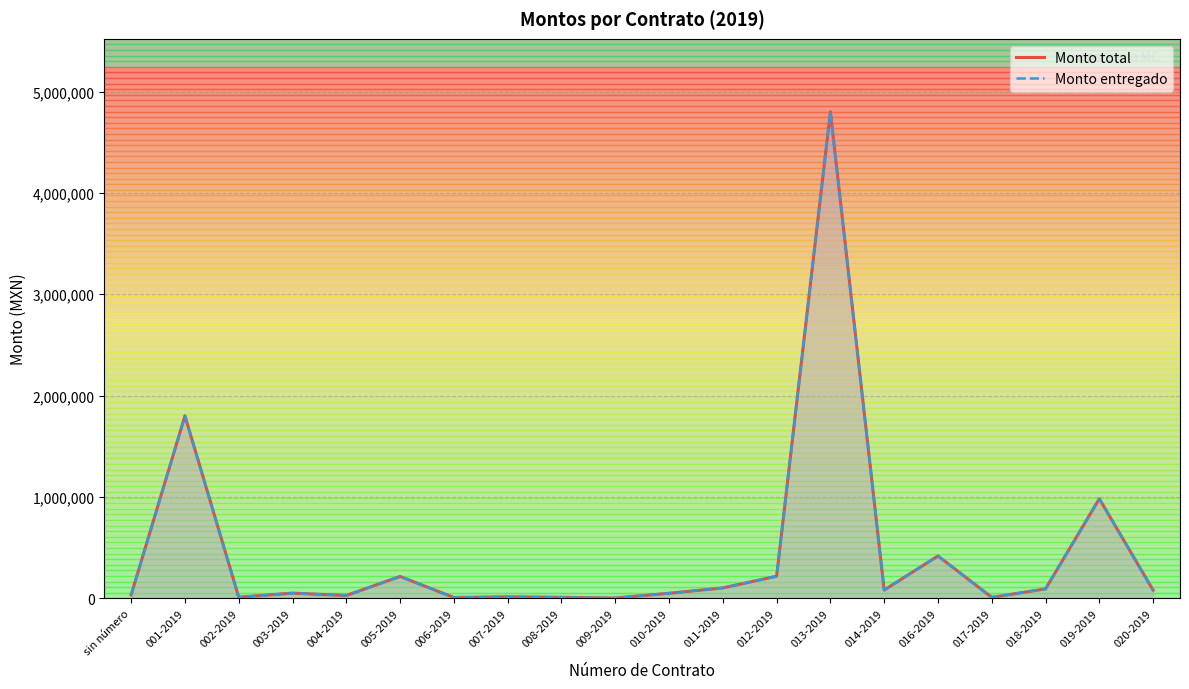

What is the smallest value displayed?

2204.0